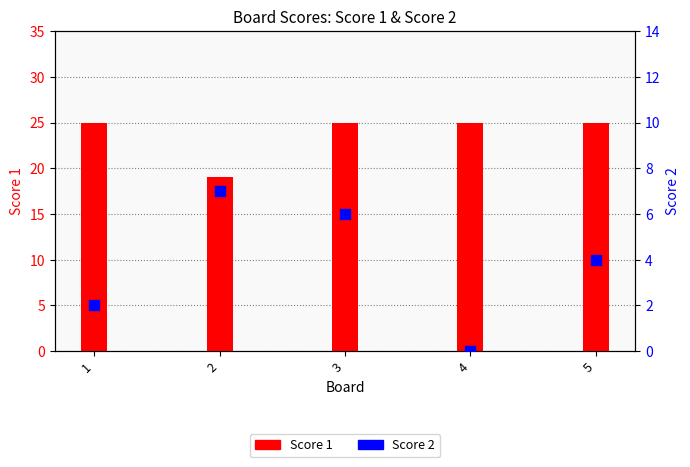

What are all the series names shown in the legend?

Score 1, Score 2